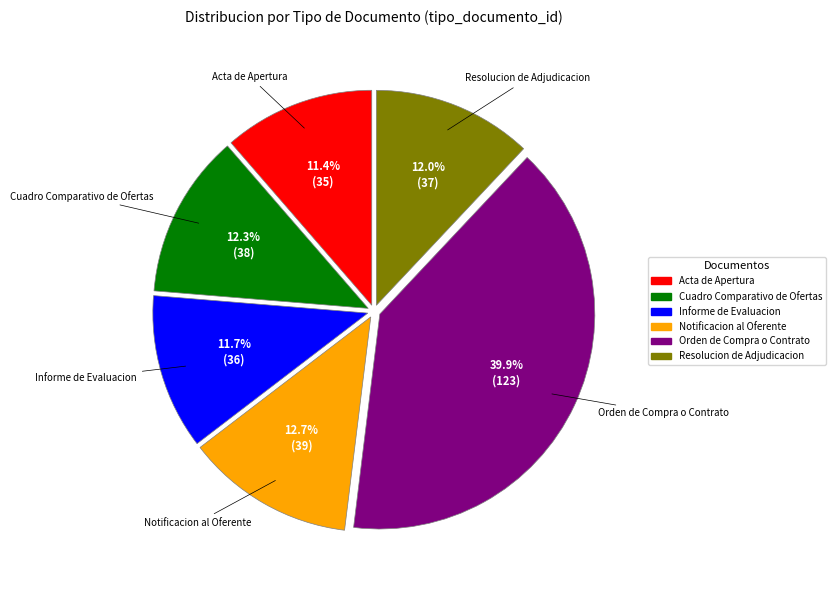

Is there any slice that represents more than half of the pie?

No